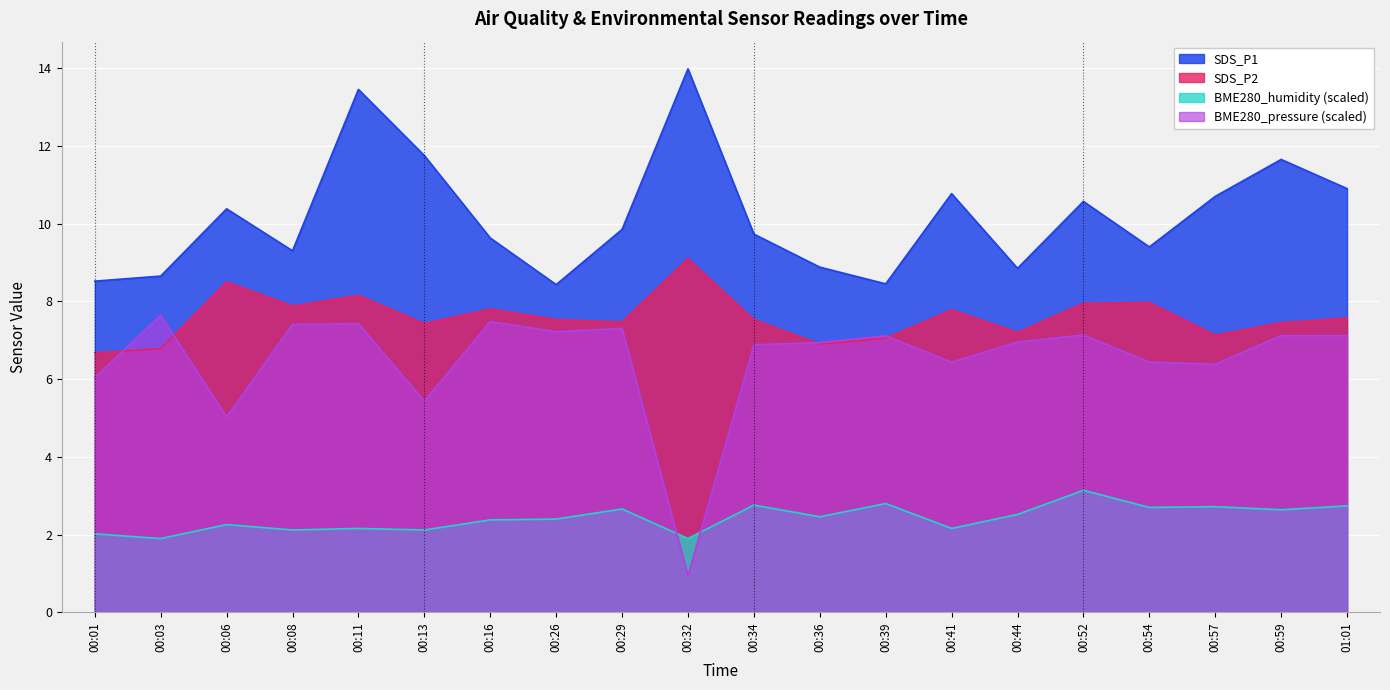

Reading left to right, list all the values displayed in this chart.

SDS_P1: 00:01=8.5	00:03=8.7	00:06=10.4	00:08=9.3	00:11=13.4	00:13=11.8	00:16=9.6	00:26=8.4	00:29=9.8	00:32=14.0	00:34=9.7	00:36=8.9	00:39=8.4	00:41=10.8	00:44=8.8	00:52=10.6	00:54=9.4	00:57=10.7	00:59=11.7	01:01=10.9
SDS_P2: 00:01=6.7	00:03=6.8	00:06=8.5	00:08=7.9	00:11=8.2	00:13=7.4	00:16=7.8	00:26=7.5	00:29=7.5	00:32=9.1	00:34=7.5	00:36=6.9	00:39=7.0	00:41=7.8	00:44=7.2	00:52=8.0	00:54=8.0	00:57=7.1	00:59=7.5	01:01=7.6
BME280_humidity: 00:01=2.0	00:03=1.9	00:06=2.3	00:08=2.1	00:11=2.2	00:13=2.1	00:16=2.4	00:26=2.4	00:29=2.7	00:32=1.9	00:34=2.8	00:36=2.5	00:39=2.8	00:41=2.2	00:44=2.5	00:52=3.1	00:54=2.7	00:57=2.7	00:59=2.6	01:01=2.7
BME280_pressure: 00:01=6.0	00:03=7.6	00:06=5.0	00:08=7.4	00:11=7.4	00:13=5.4	00:16=7.5	00:26=7.2	00:29=7.3	00:32=0.9	00:34=6.9	00:36=6.9	00:39=7.1	00:41=6.4	00:44=7.0	00:52=7.1	00:54=6.4	00:57=6.4	00:59=7.1	01:01=7.1